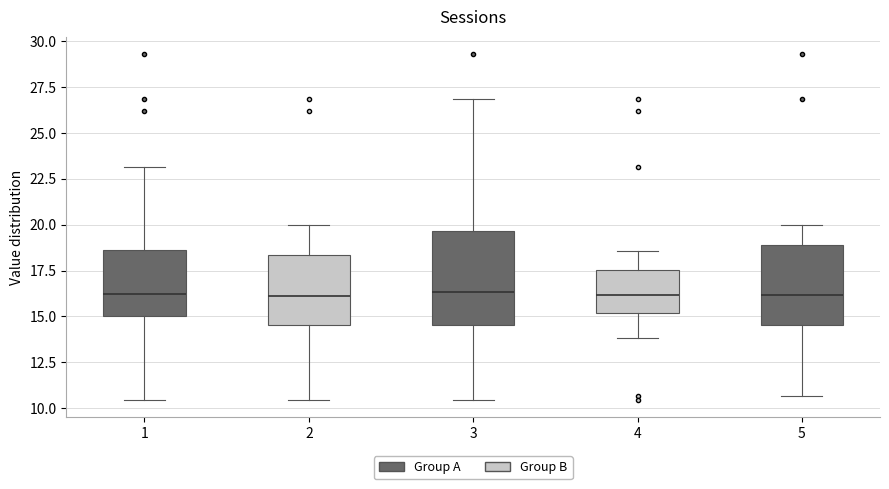

Where does the upper whisker of the box at x = 2 end on the y-axis? The values are not printed on the chart, so give them approximately, as read against the axis.

20.0